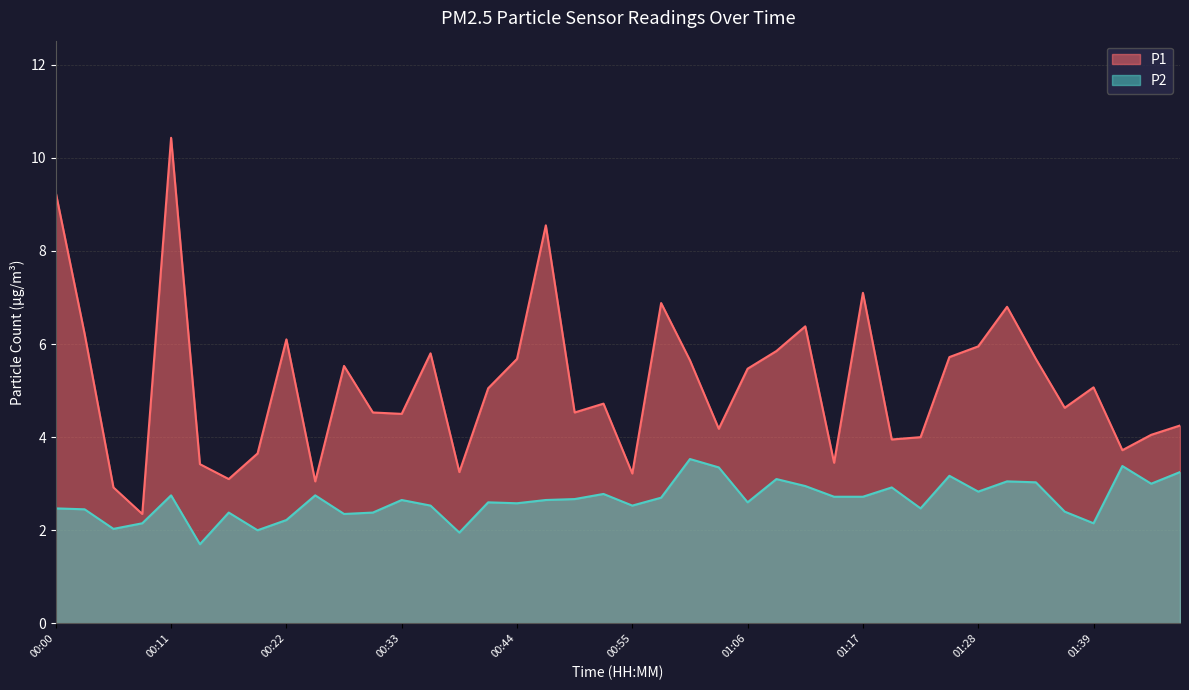

How many values in the P1 series are below 5?

20